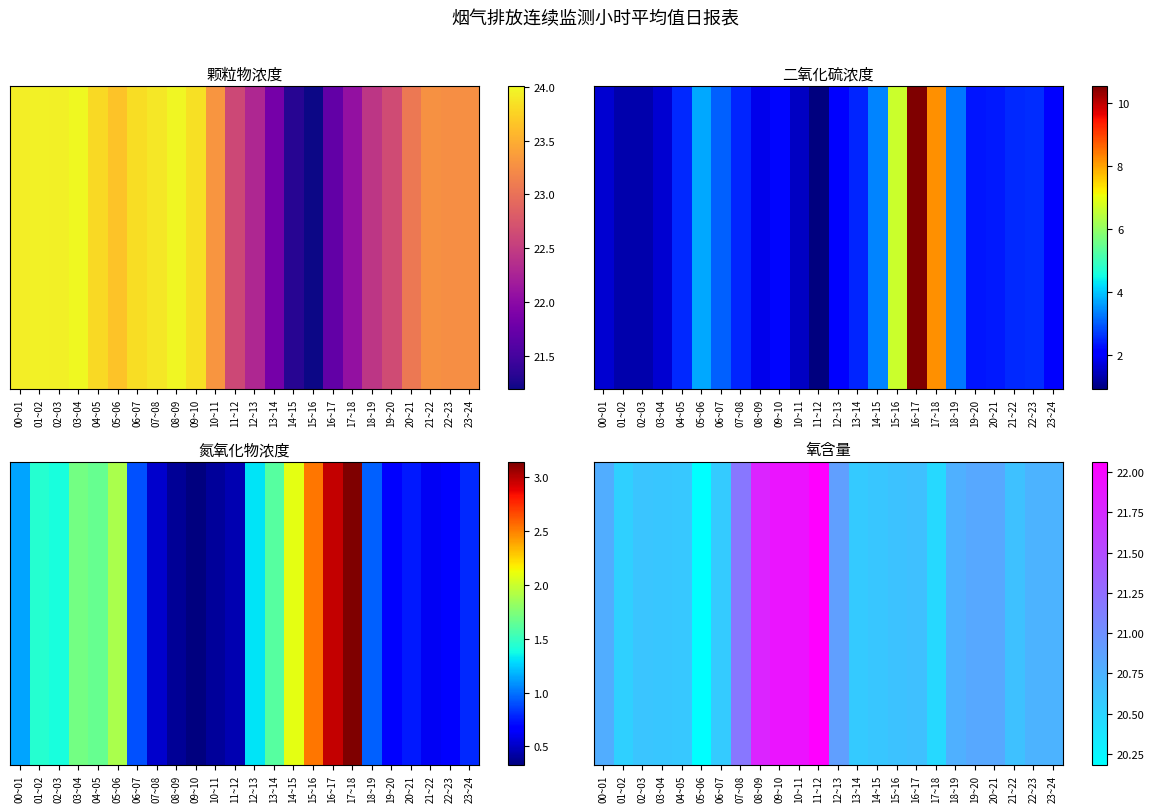

Reading left to right, what are all the values shown in this chart?

00~01=20.8	01~02=20.5	02~03=20.6	03~04=20.6	04~05=20.6	05~06=20.2	06~07=20.6	07~08=21.2	08~09=21.8	09~10=21.9	10~11=21.9	11~12=22.1	12~13=20.9	13~14=20.6	14~15=20.6	15~16=20.6	16~17=20.6	17~18=20.5	18~19=20.8	19~20=20.8	20~21=20.8	21~22=20.6	22~23=20.7	23~24=20.7